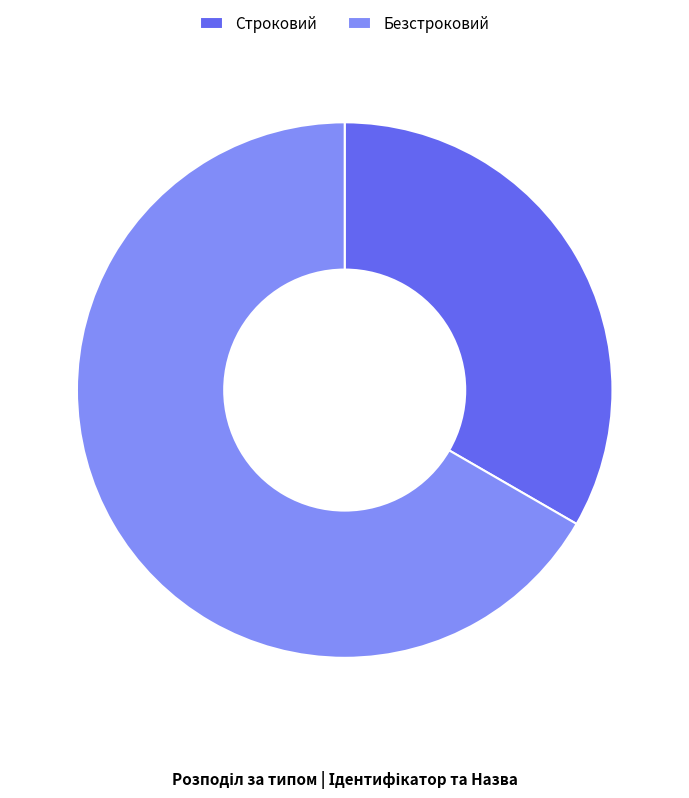

Which category has the smallest portion of the pie?

Строковий